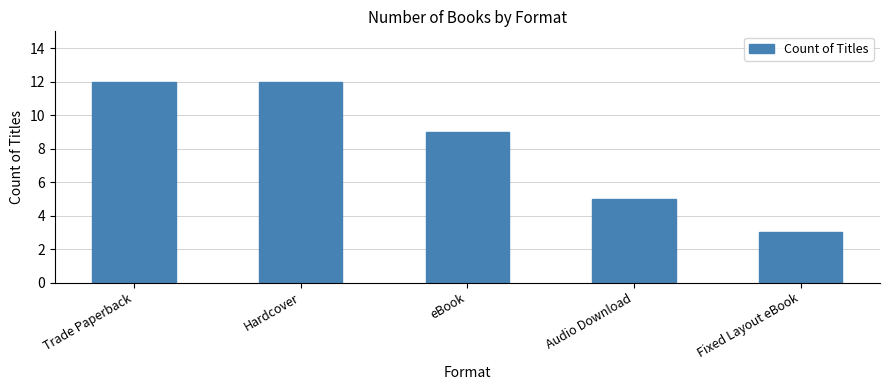

What is the difference between the second highest and second lowest values?

7